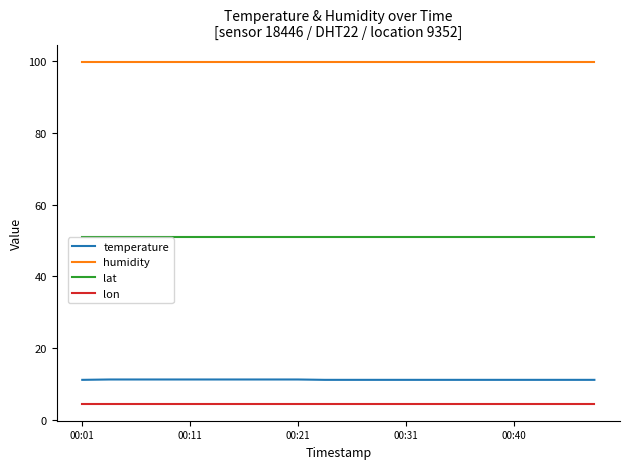

True or false: lon and humidity intersect in this chart.

False